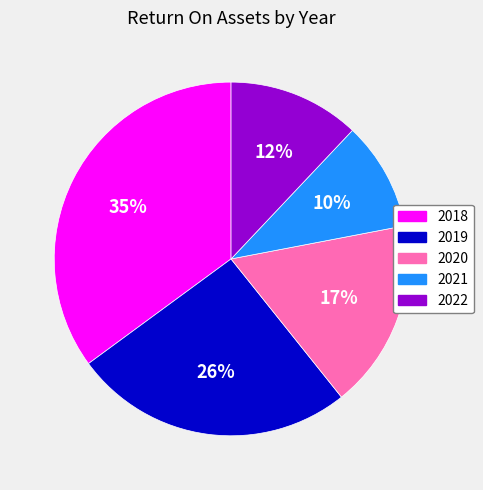

Which slice is the smallest?

2021